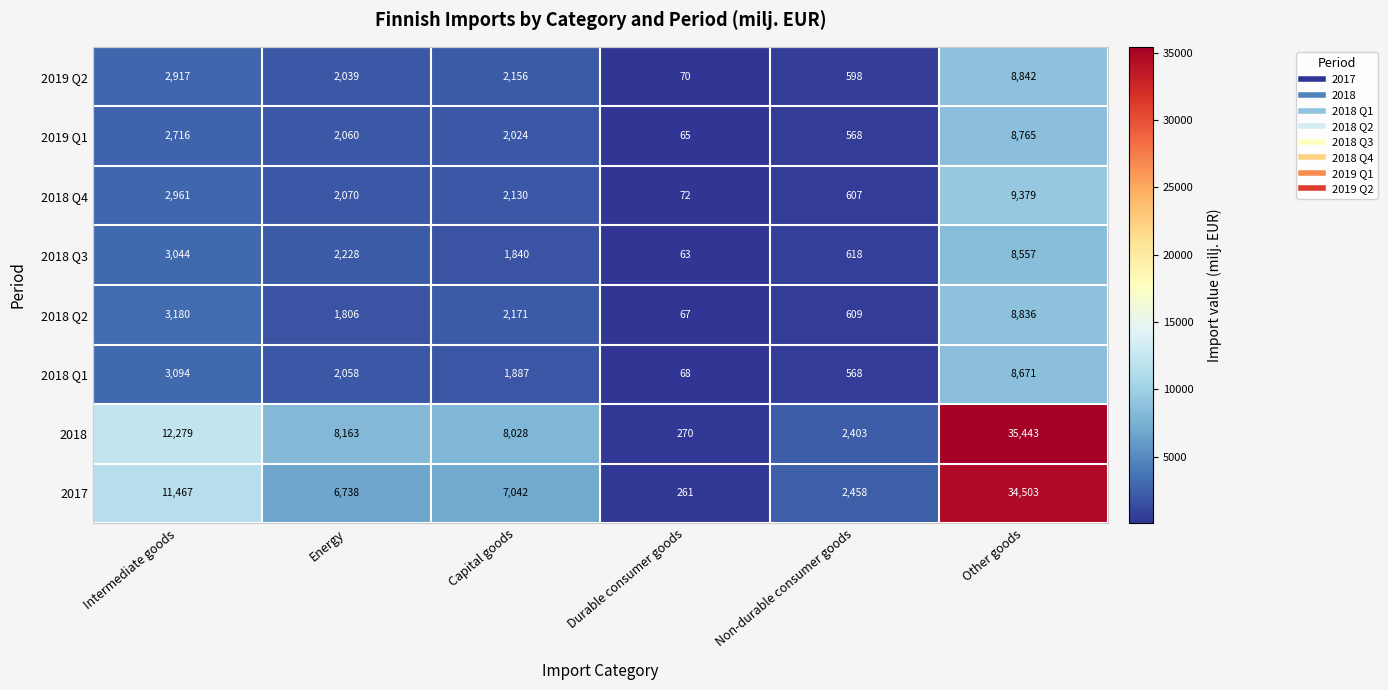

Is it true that 2018 Q1 equals 8671 at Other goods?

True